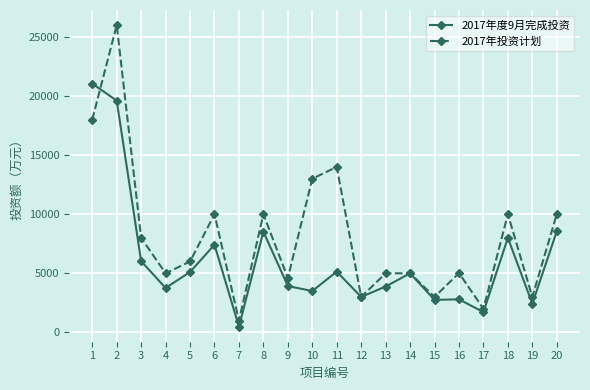

What is the highest value of the 2017年度9月完成投资 series?

21046